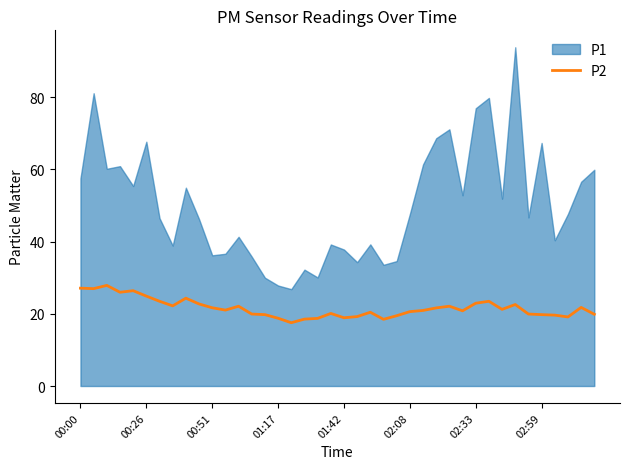

True or false: P2 has a value of 24.9 at 00:26.

True